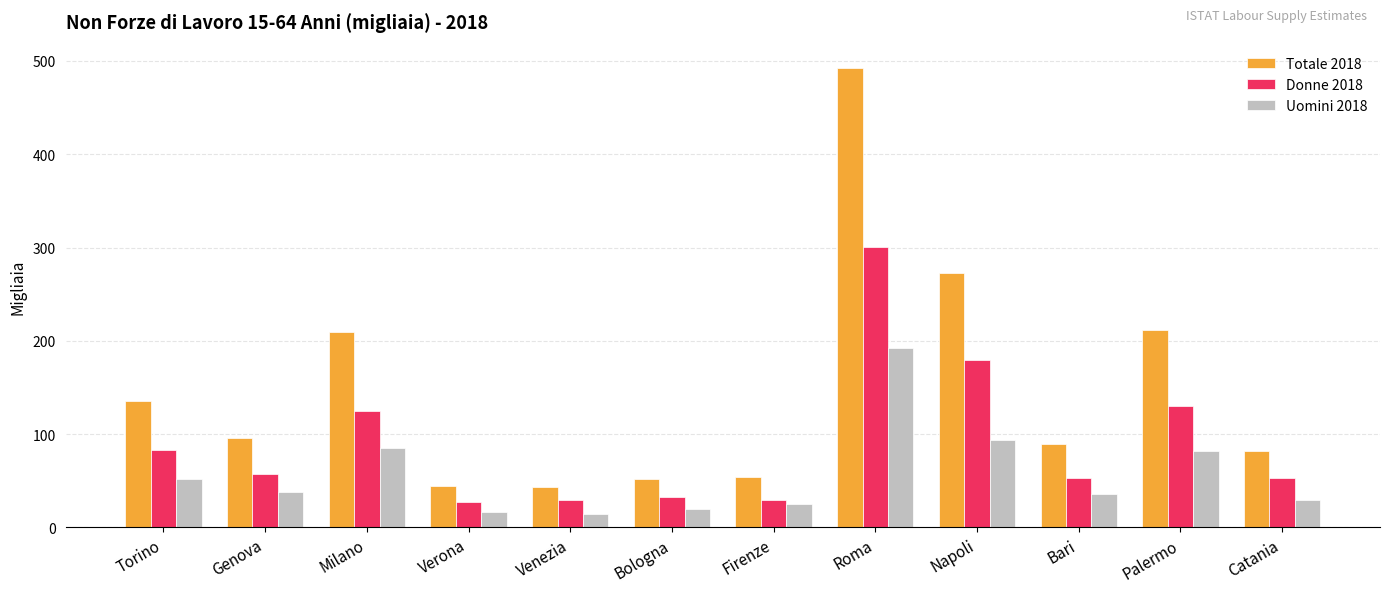

How many data points does each series have?

12